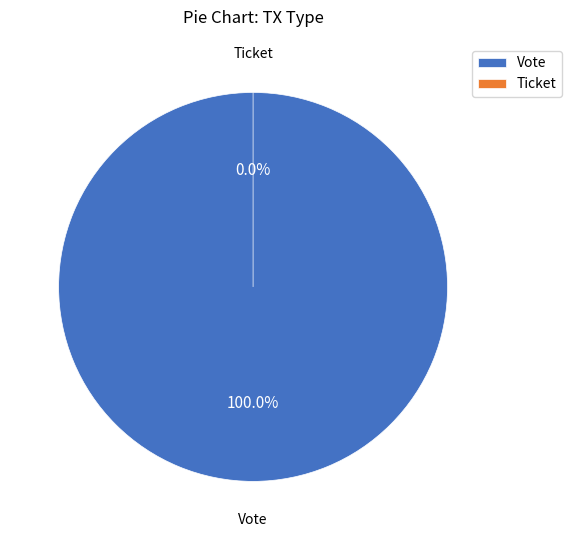

To the nearest percent, what percentage of the pie is Vote?

100%